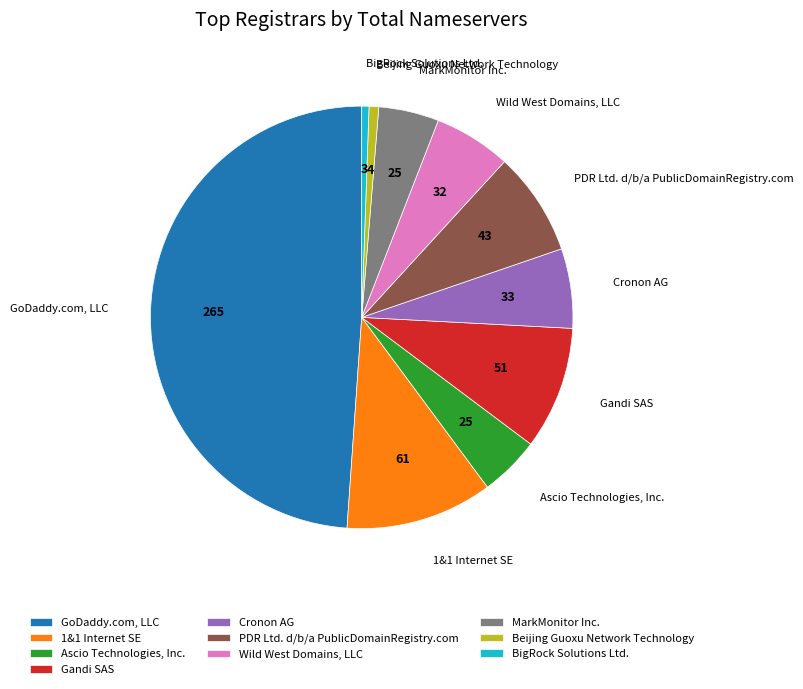

Does any single category account for the majority?

No